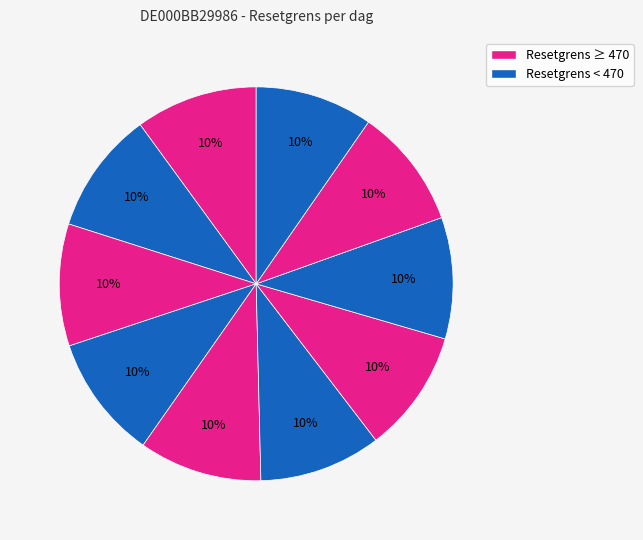

How many slices are in this pie chart?

10